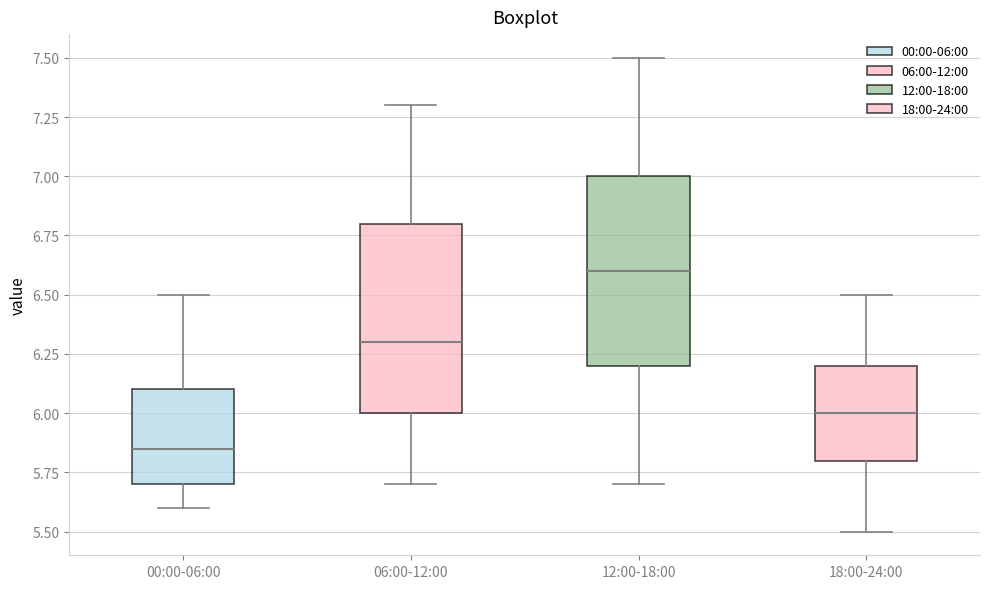

Which box has the lowest median line?

00:00-06:00